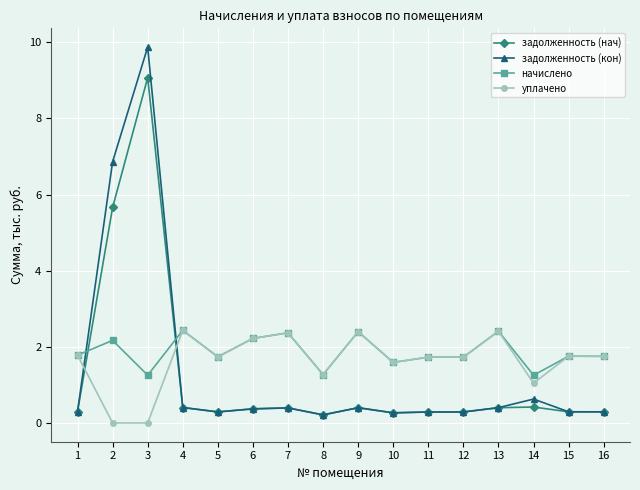

What is the difference between the задолженность (нач) values at 9 and 10?

0.1